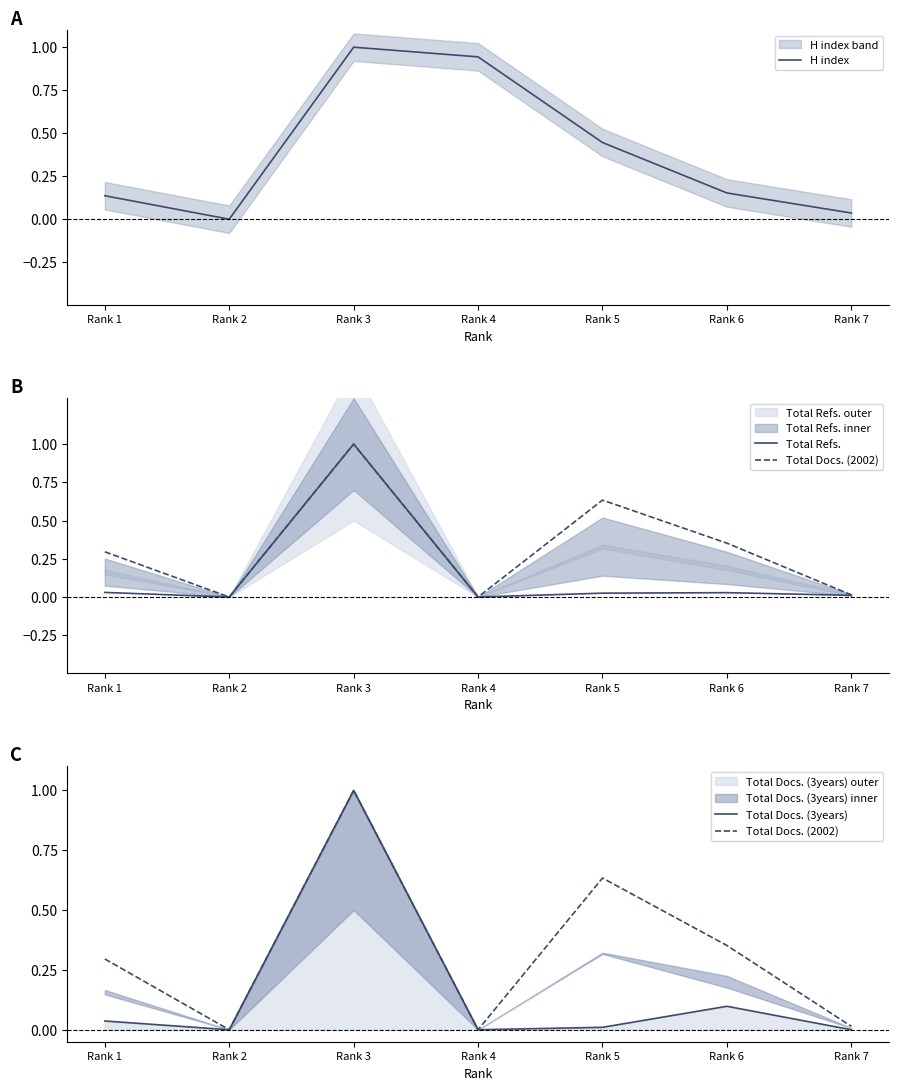

Which series has the largest range (max minus min)?

H index